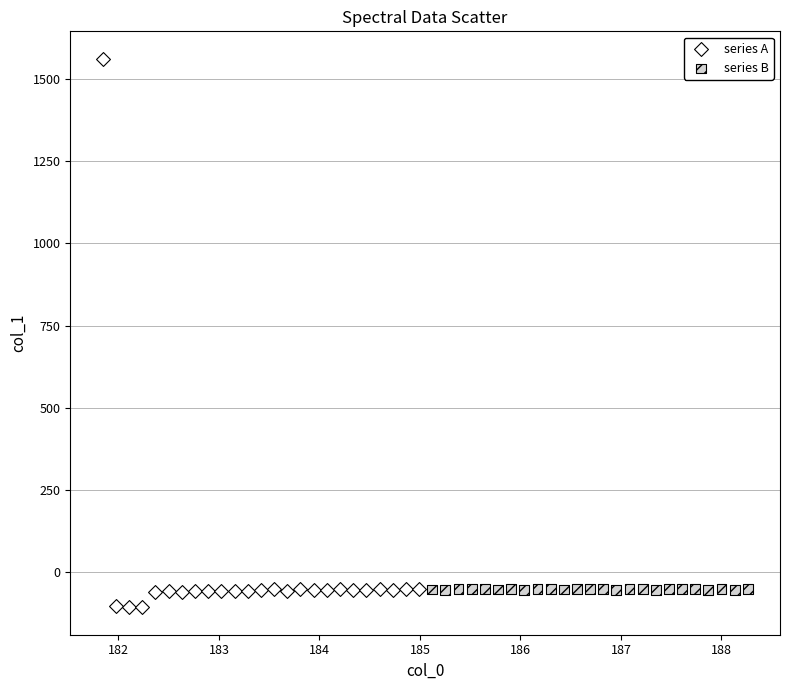

Which series reaches the maximum Y coordinate?

series A